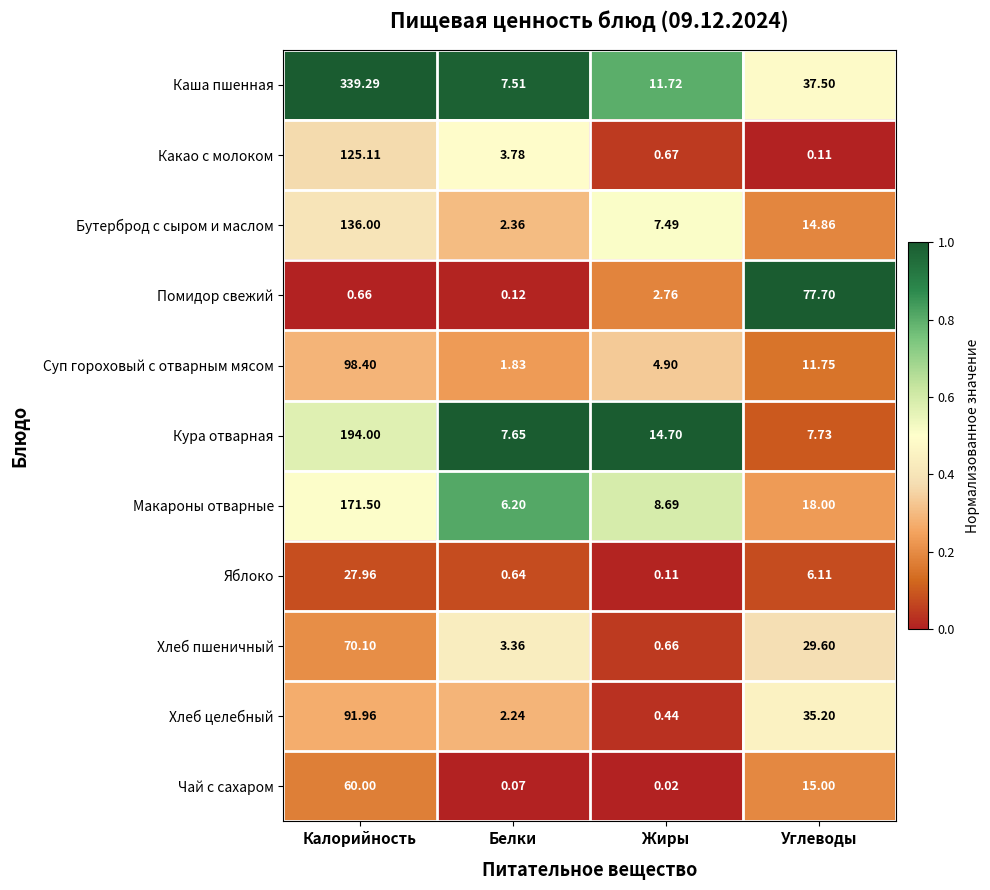

At which label does Бутерброд с сыром и маслом first exceed 14?

Калорийность